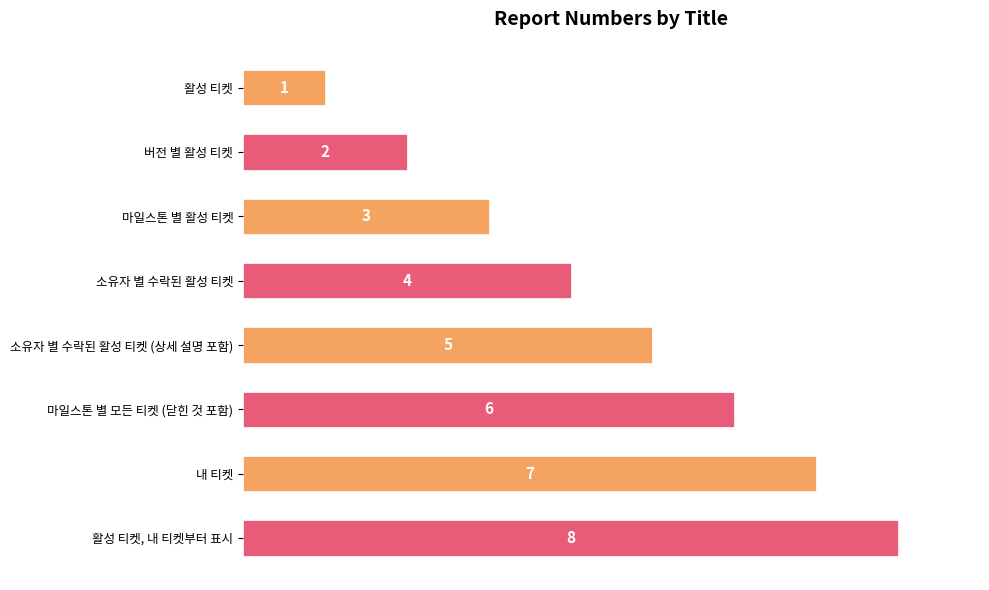

Where is the data nearest to the value 4?

소유자 별 수락된 활성 티켓